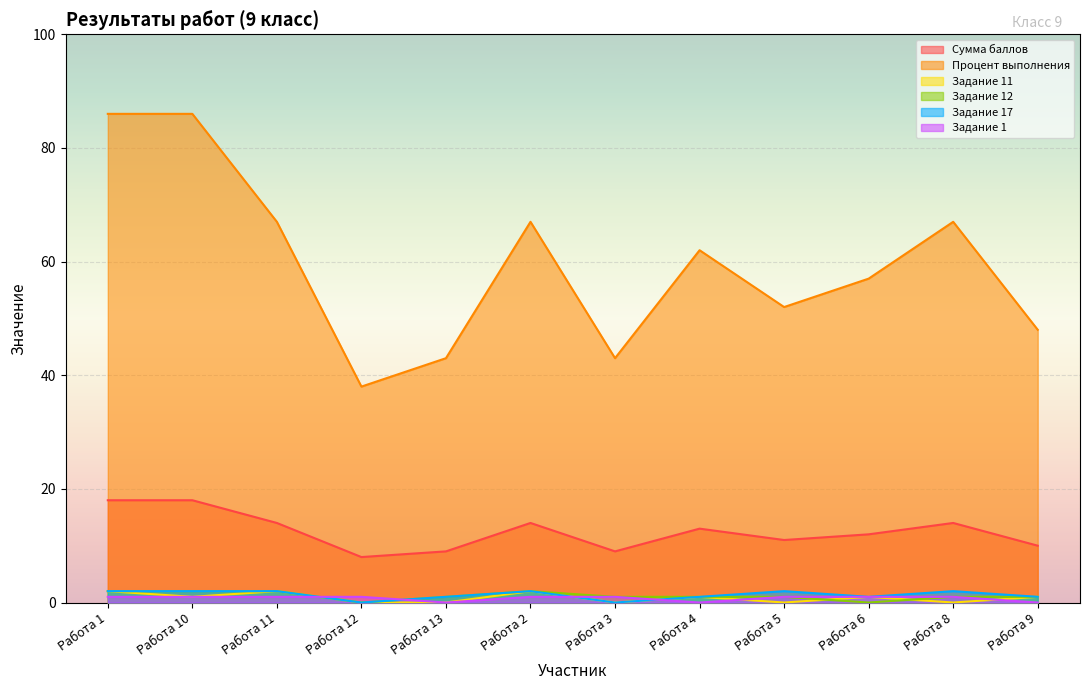

At Работа 1, list the series in order from smallest to largest.

Задание 1, Задание 11, Задание 12, Задание 17, Сумма баллов, Процент выполнения